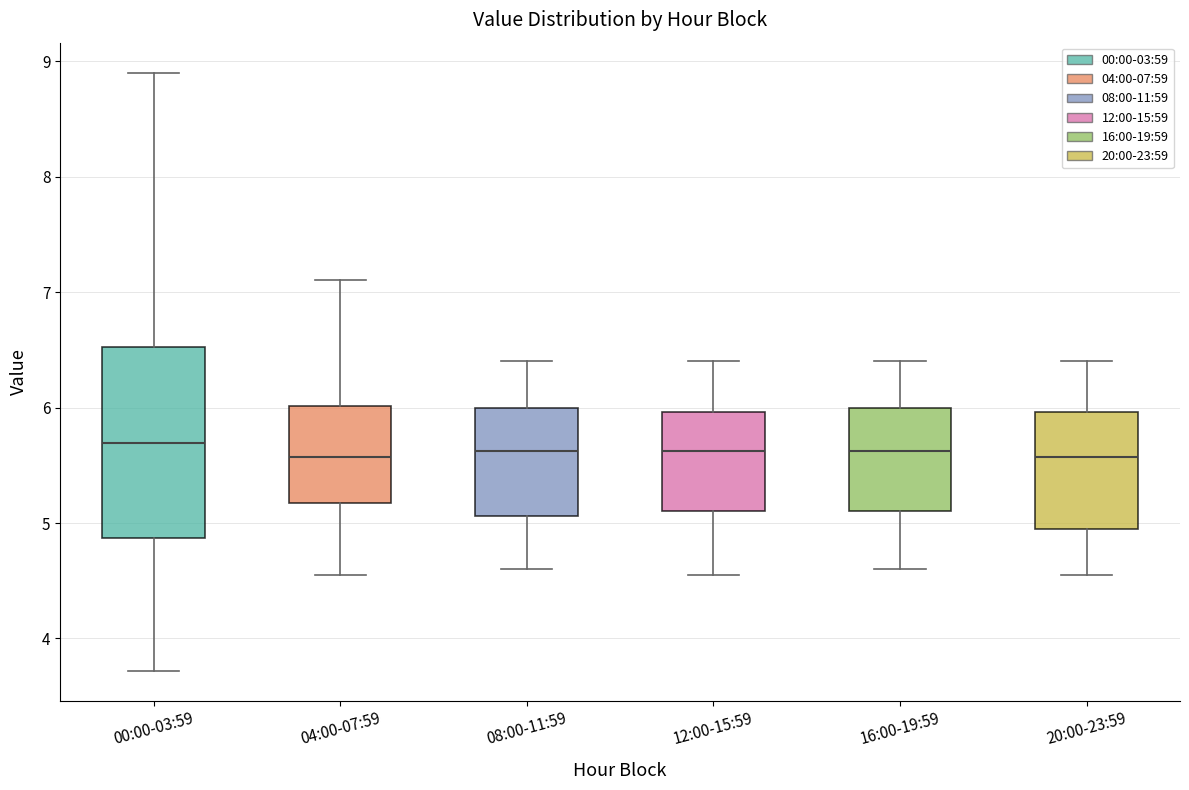

Reading left to right, transcribe this box plot: for each box, give where its median line is, the range the box spans, and where its two whiskers end, as read against the y-axis. The values are not printed on the chart, so give them approximately, as read against the axis.

00:00-03:59: median 5.7, box 4.9 to 6.5, whiskers 3.7 to 8.9
04:00-07:59: median 5.6, box 5.2 to 6.0, whiskers 4.6 to 7.1
08:00-11:59: median 5.6, box 5.1 to 6.0, whiskers 4.6 to 6.4
12:00-15:59: median 5.6, box 5.1 to 6.0, whiskers 4.6 to 6.4
16:00-19:59: median 5.6, box 5.1 to 6.0, whiskers 4.6 to 6.4
20:00-23:59: median 5.6, box 5.0 to 6.0, whiskers 4.6 to 6.4